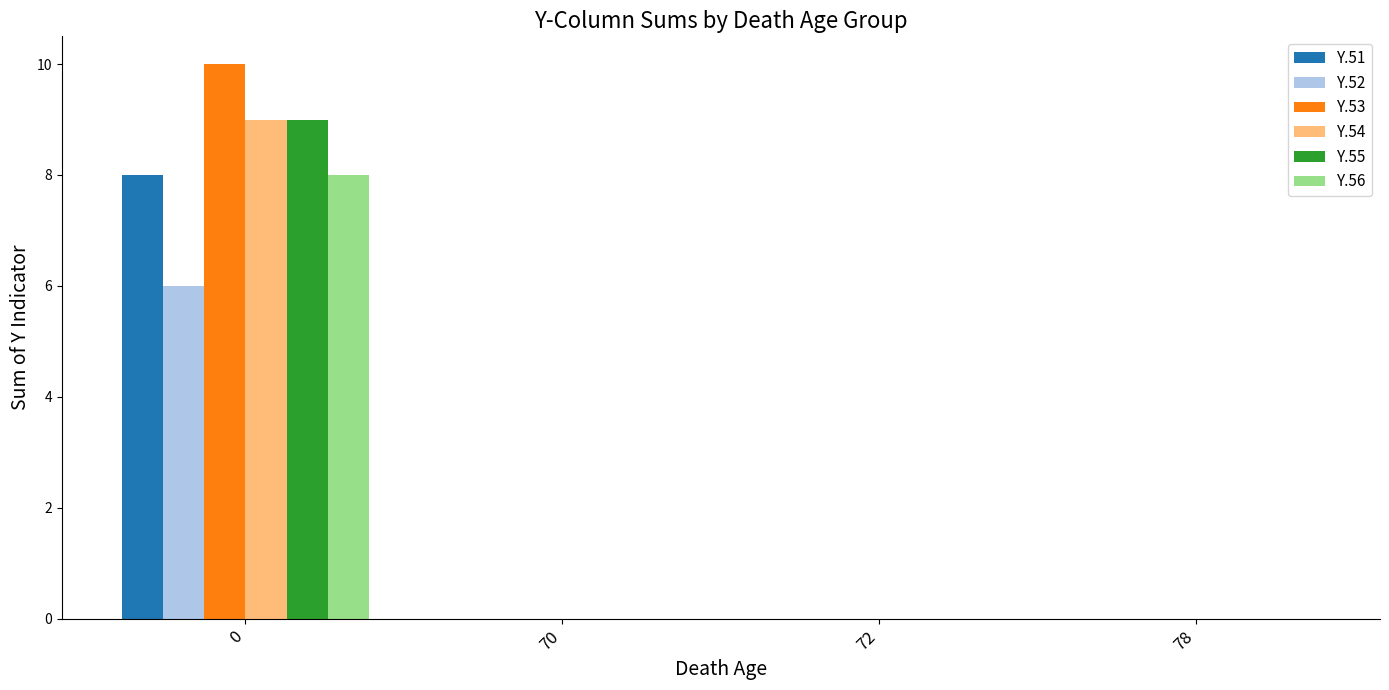

Reading left to right, what are all the values shown in this chart?

Y.51: 8	0	0	0
Y.52: 6	0	0	0
Y.53: 10	0	0	0
Y.54: 9	0	0	0
Y.55: 9	0	0	0
Y.56: 8	0	0	0